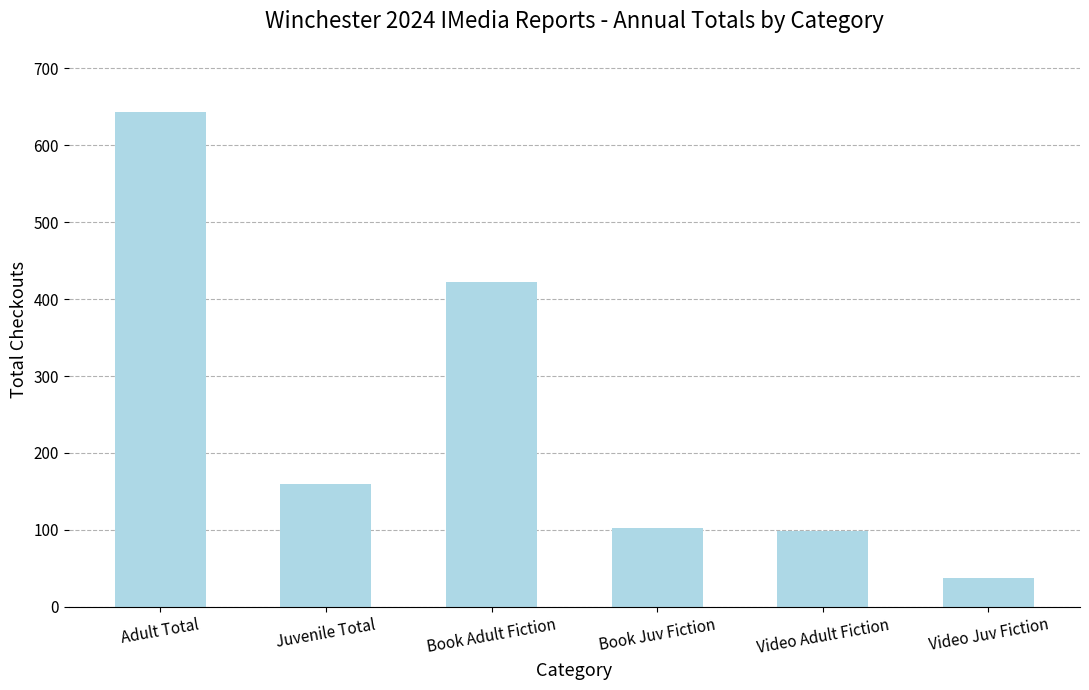

Does the chart contain any negative values?

No